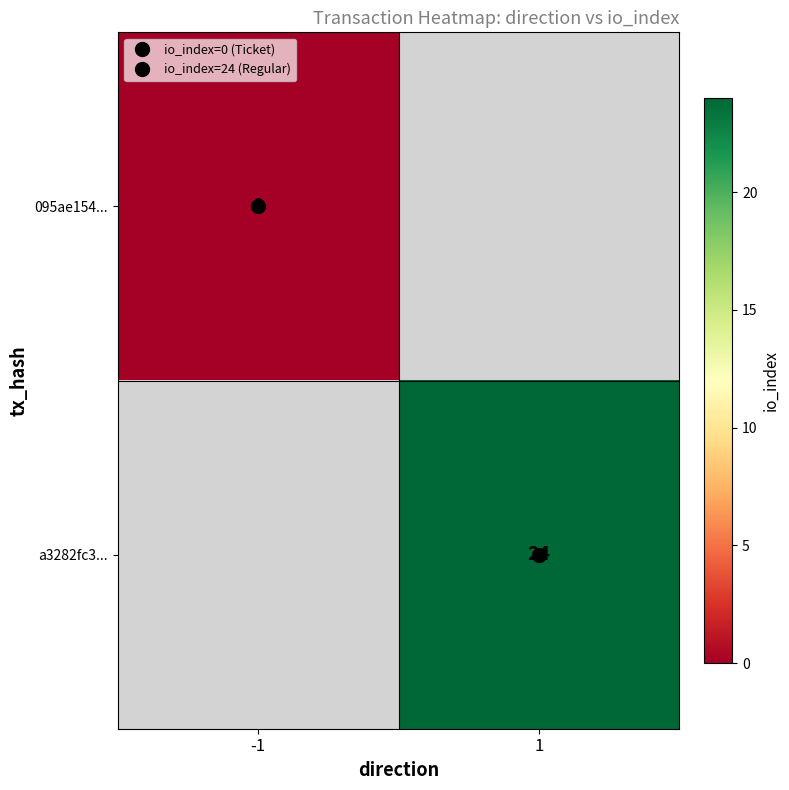

The a3282fc3... series shows 37.1 at 1. True or false?

False